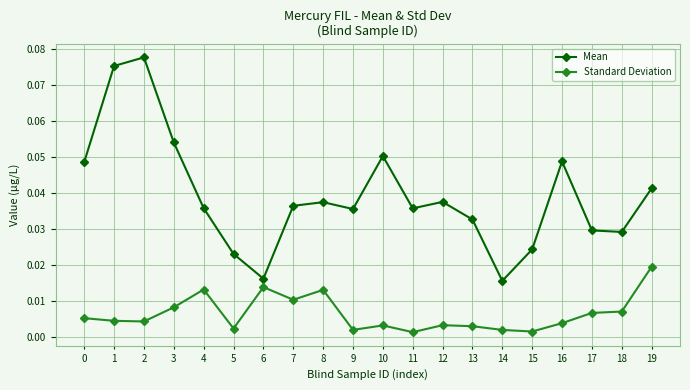

At how many categories does at least one series exceed 0?

20